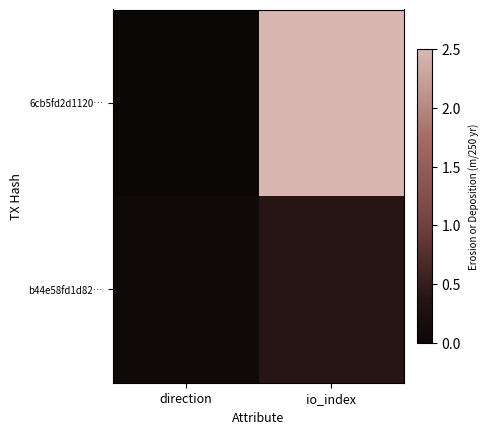

Reading left to right, extract all data points from this chart.

6cb5fd2d1120…: direction=0.0	io_index=2.5
b44e58fd1d82…: direction=0.1	io_index=0.4